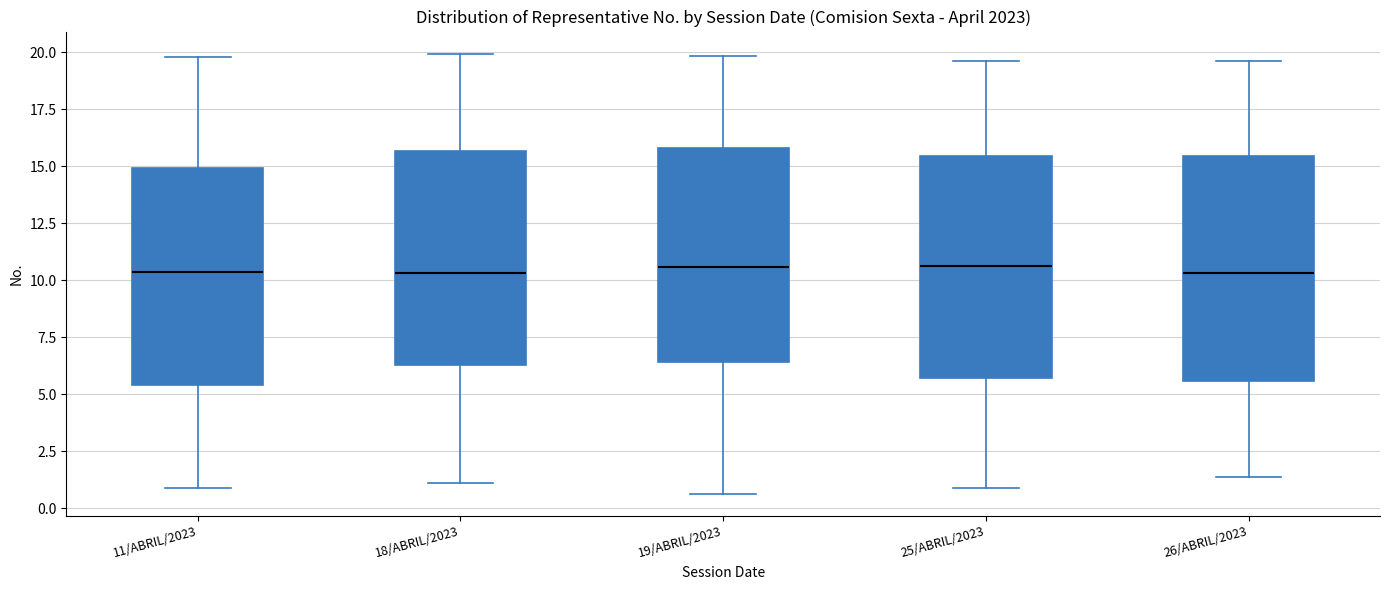

Where is the lower edge of the box for 19/ABRIL/2023 on the y-axis? The values are not printed on the chart, so give them approximately, as read against the axis.

6.5